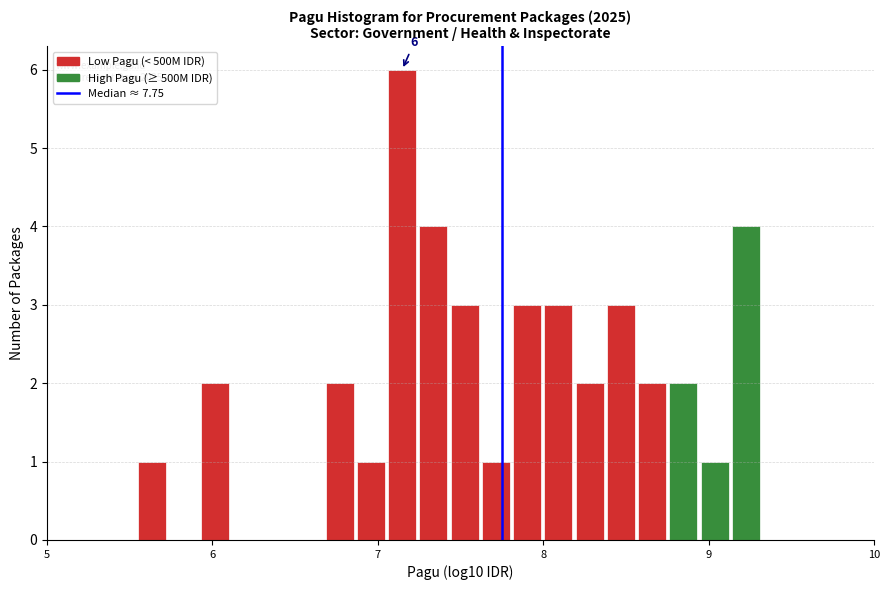

Read against the x-axis, roughly where is the centre of the tallest bar?

7.1